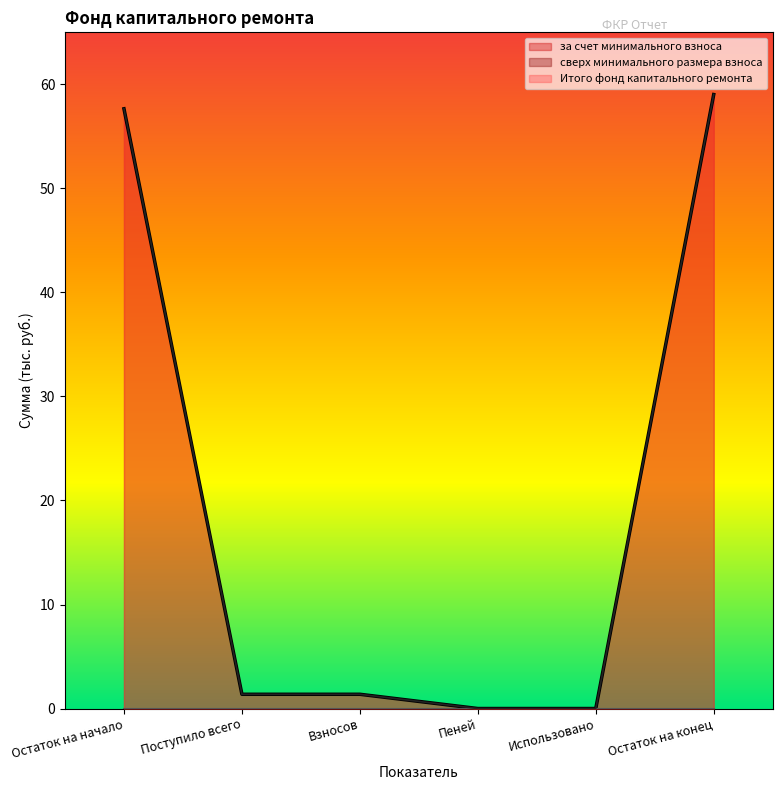

True or false: за счет минимального взноса and Итого фонд капитального ремонта cross at least once.

False